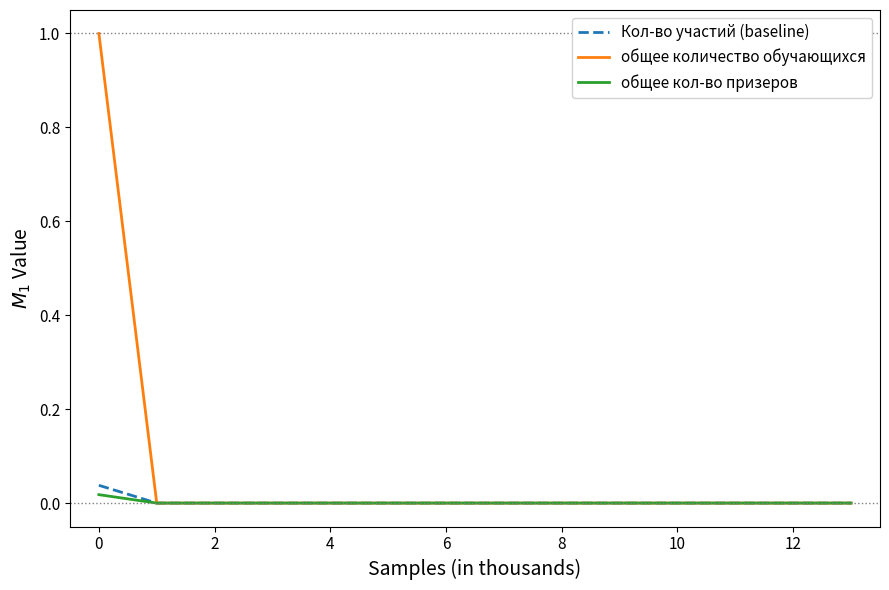

Which series has the widest spread of values?

общее количество обучающихся